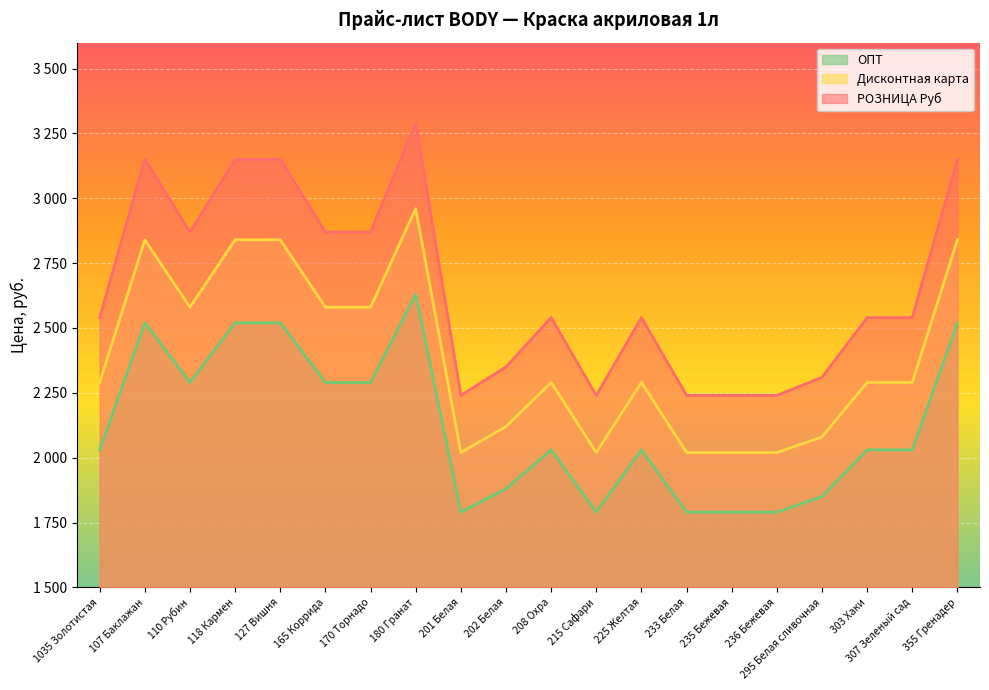

List the series in order of their overall mean, highest first.

РОЗНИЦА Руб, Дисконтная карта, ОПТ